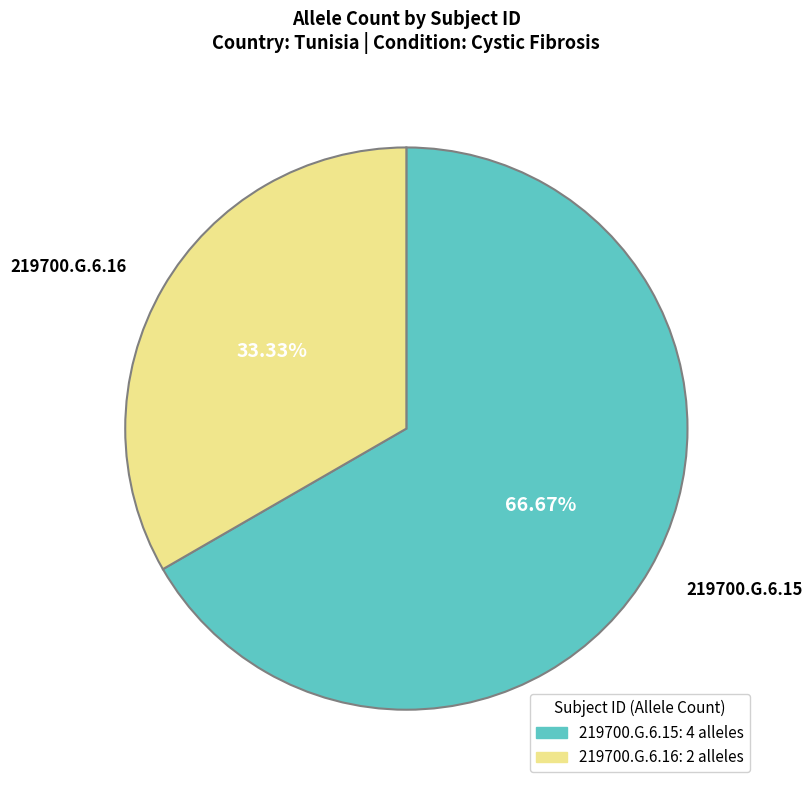

To the nearest percent, what is the difference between the largest and smallest slice percentages?

33%